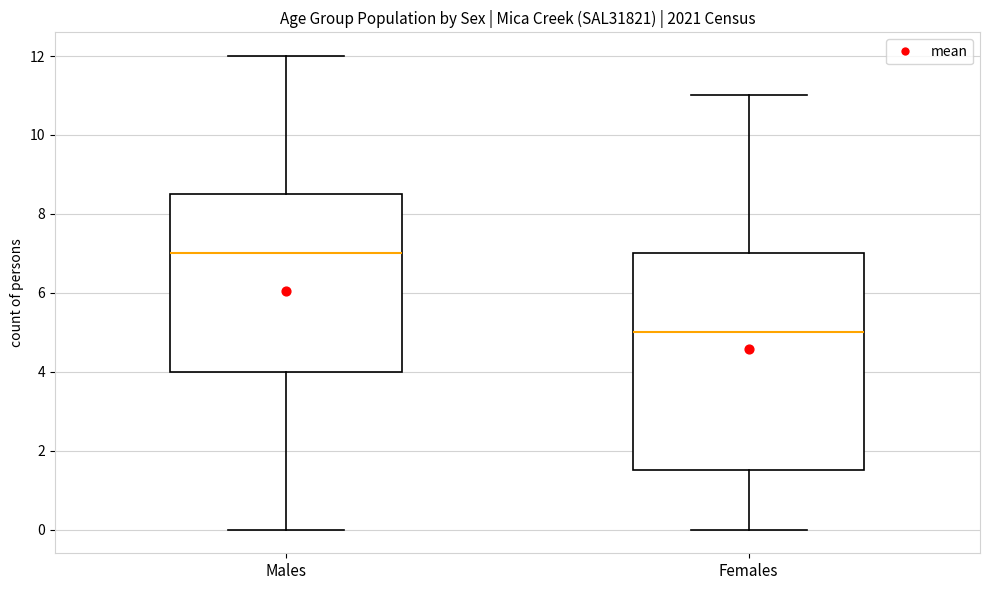

Where is the lower edge of the box for Females on the y-axis? The values are not printed on the chart, so give them approximately, as read against the axis.

1.6